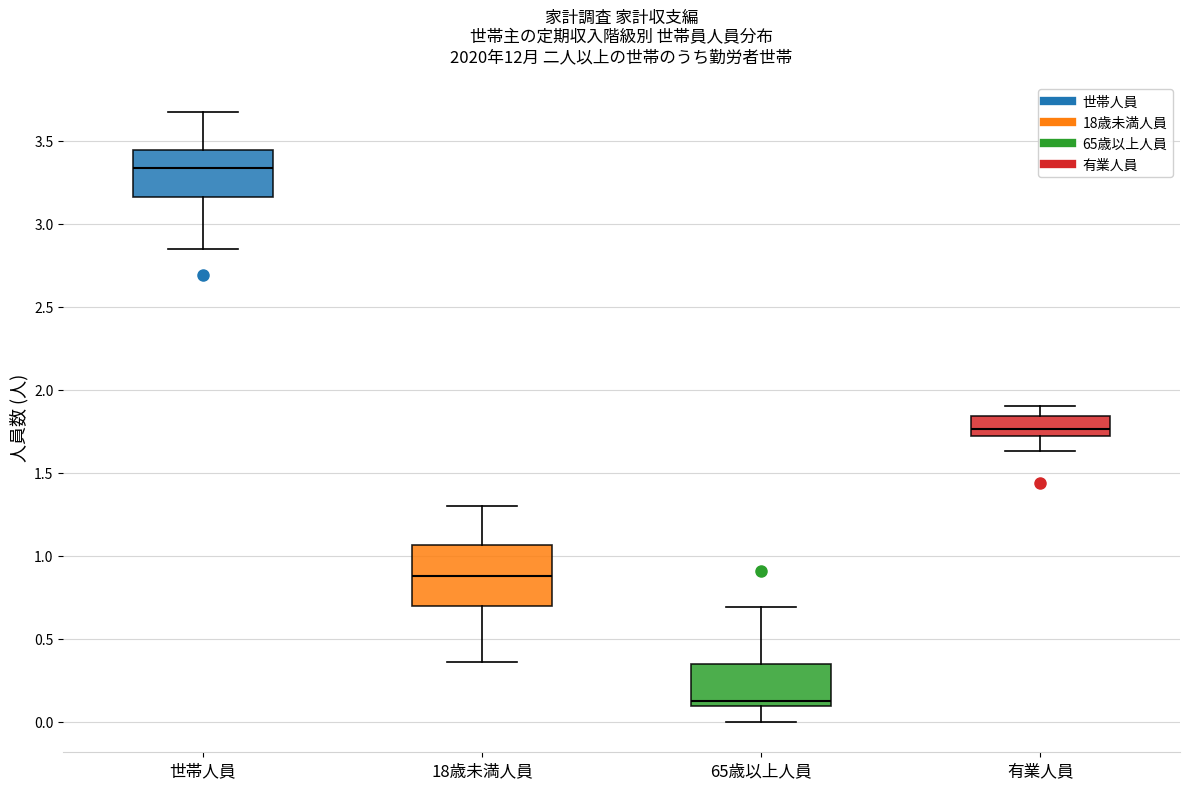

Reading left to right, read every box against the y-axis: the position of its median line, the range the box covers, and the ends of its whiskers. The values are not printed on the chart, so give them approximately, as read against the axis.

世帯人員: median 3.35, box 3.15 to 3.45, whiskers 2.85 to 3.65
18歳未満人員: median 0.90, box 0.70 to 1.05, whiskers 0.35 to 1.30
65歳以上人員: median 0.15, box 0.10 to 0.35, whiskers 0.00 to 0.70
有業人員: median 1.75, box 1.70 to 1.85, whiskers 1.65 to 1.90